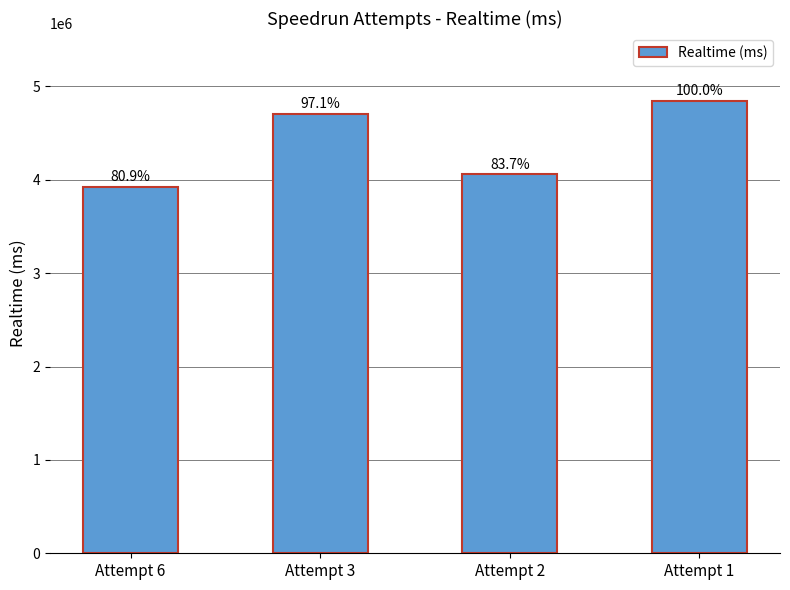

How many bars are there in total?

4